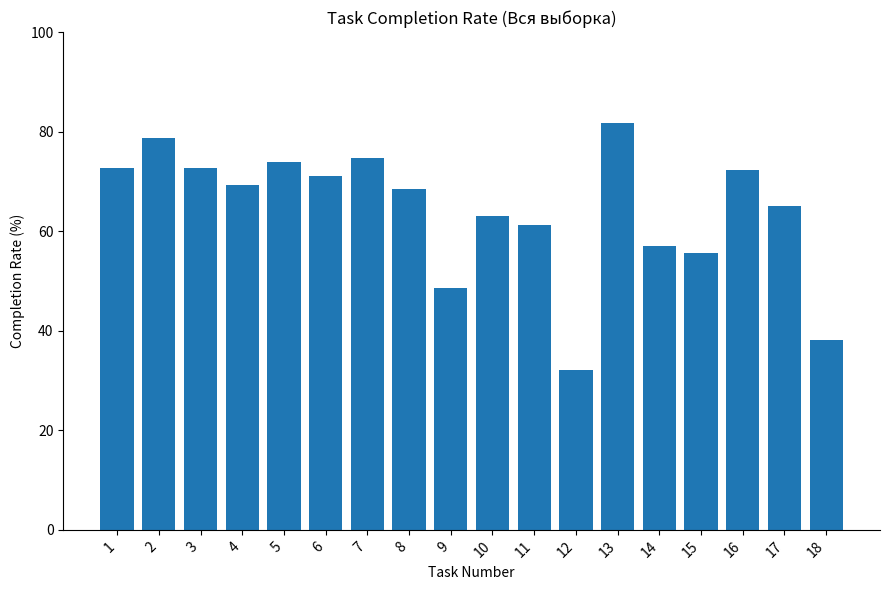

What is the change in value from 10 to 12?

-30.8